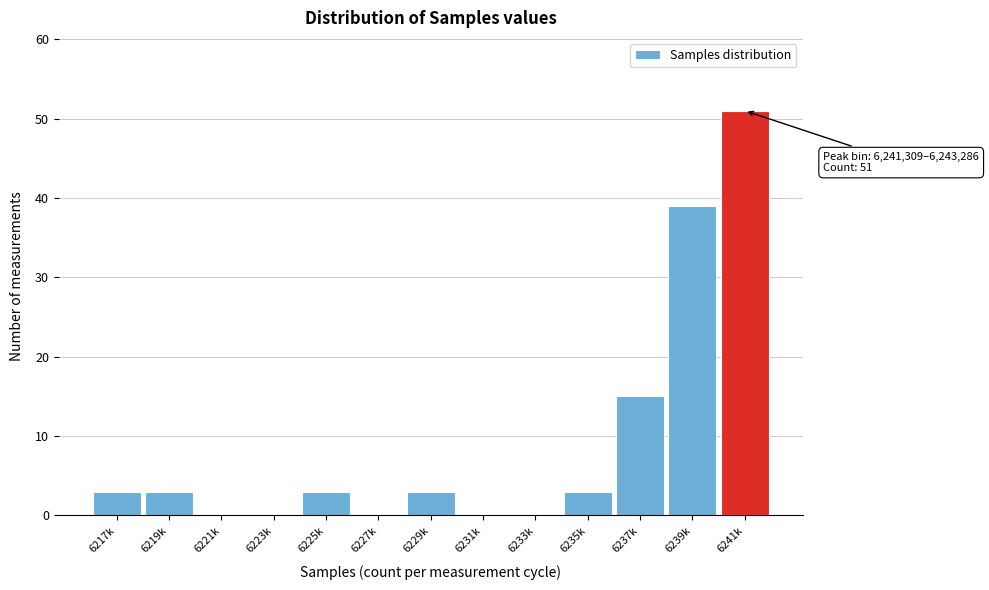

Reading left to right, what are all the values shown in this chart?

6217k=3	6219k=3	6221k=0	6223k=0	6225k=3	6227k=0	6229k=3	6231k=0	6233k=0	6235k=3	6237k=15	6239k=39	6241k=51